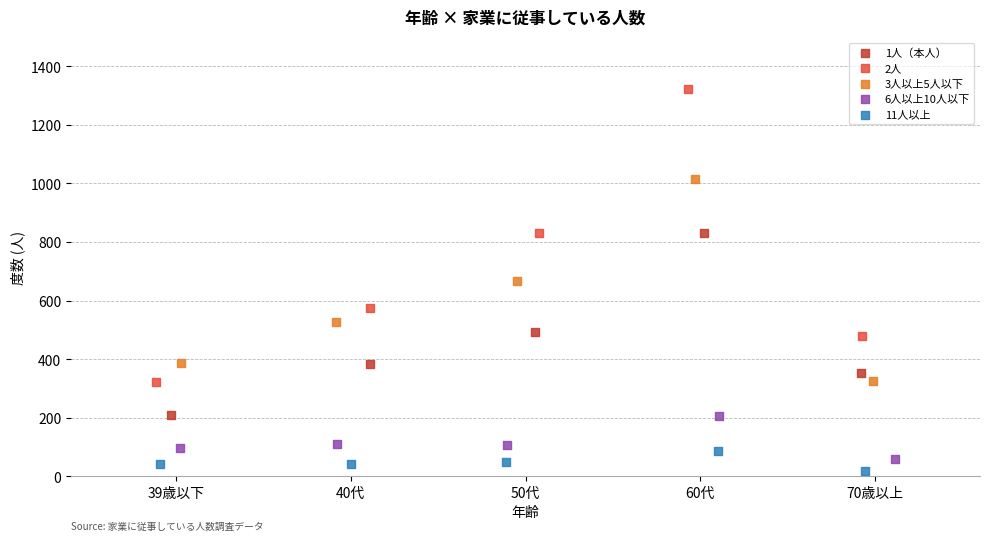

Which series contains the highest Y value?

2人